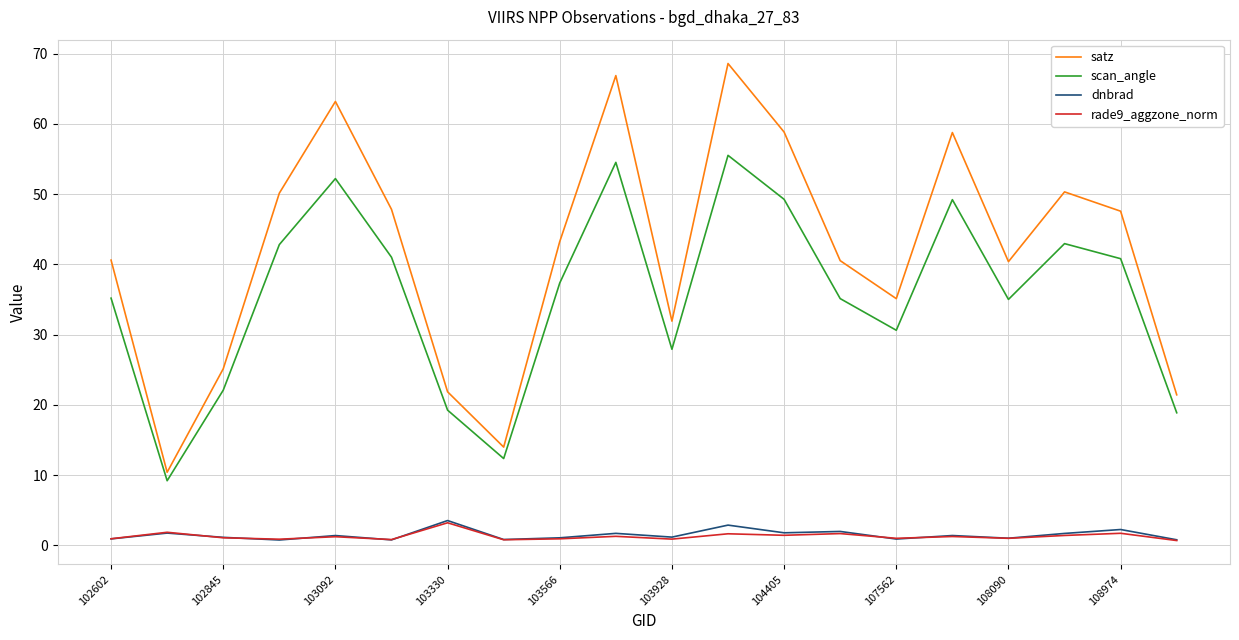

What is the sum of all rade9_aggzone_norm values?

25.7